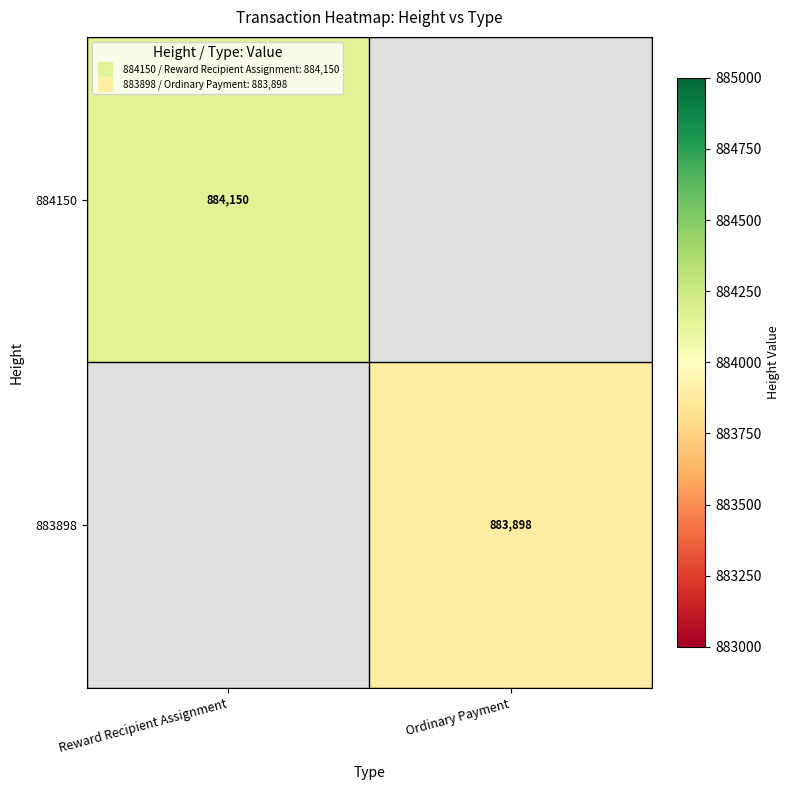

Rank the series by their maximum value, from highest to lowest.

884150, 883898